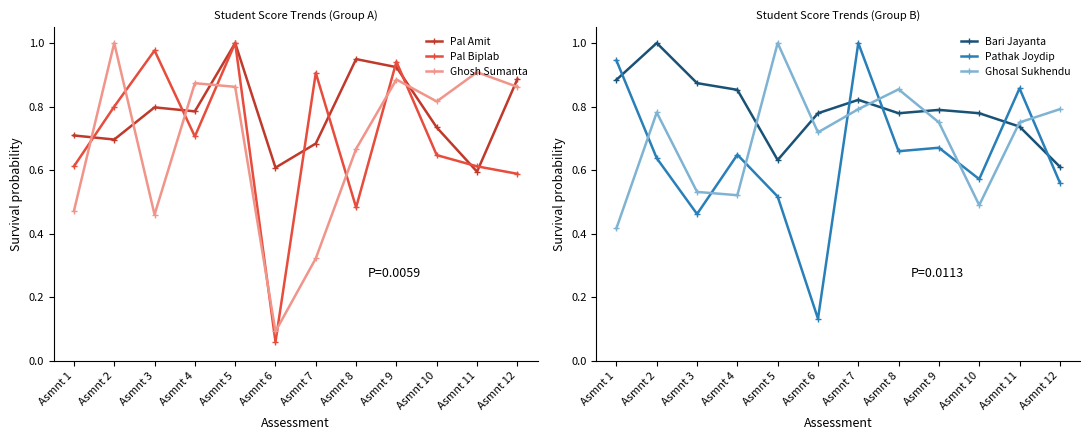

Rank the categories by Ghosal Sukhendu value from lowest to highest.

Asmnt 1, Asmnt 10, Asmnt 4, Asmnt 3, Asmnt 6, Asmnt 9, Asmnt 11, Asmnt 2, Asmnt 7, Asmnt 12, Asmnt 8, Asmnt 5